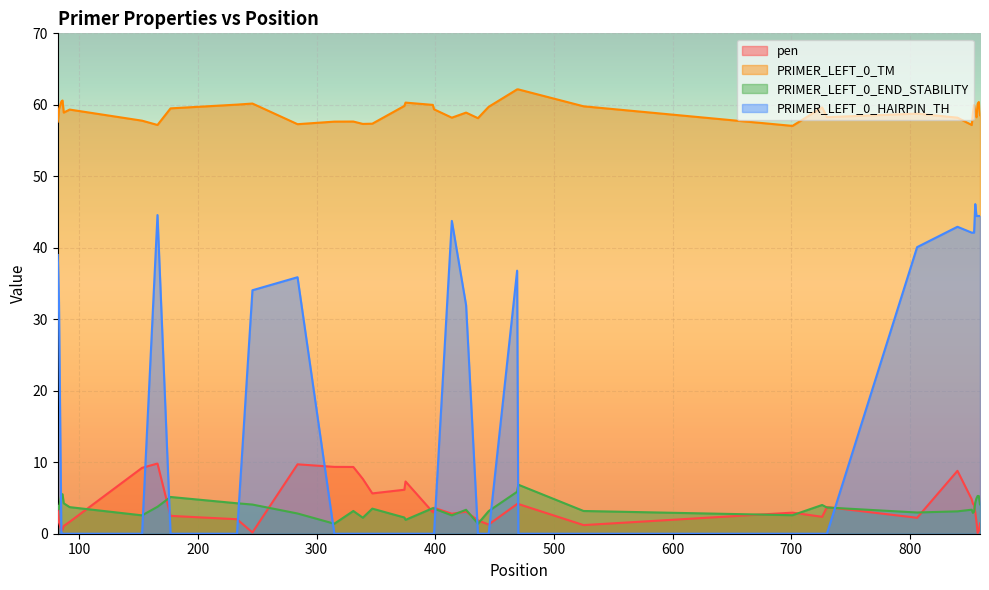

What value does the PRIMER_LEFT_0_END_STABILITY series have at 92?

3.7